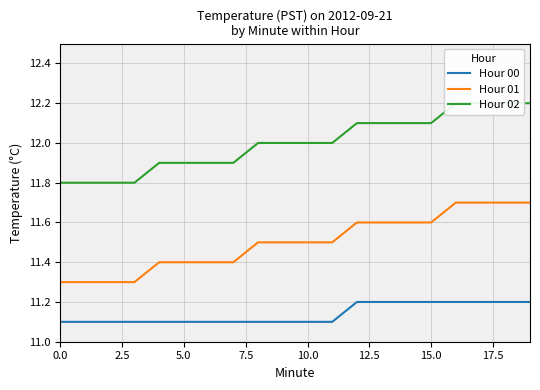

True or false: Hour 02 and Hour 01 cross at least once.

False